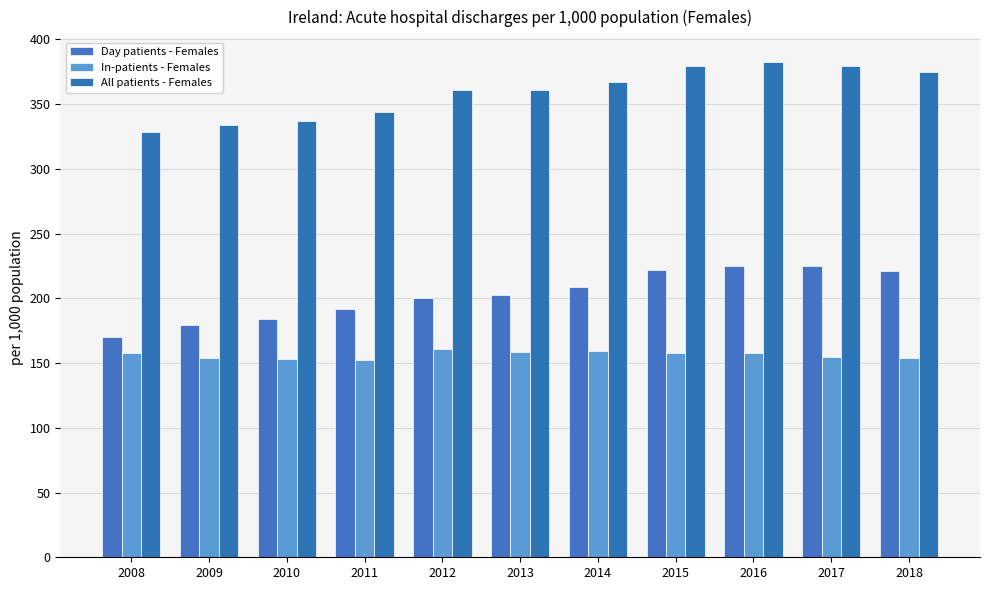

Does the chart contain stacked bars?

No